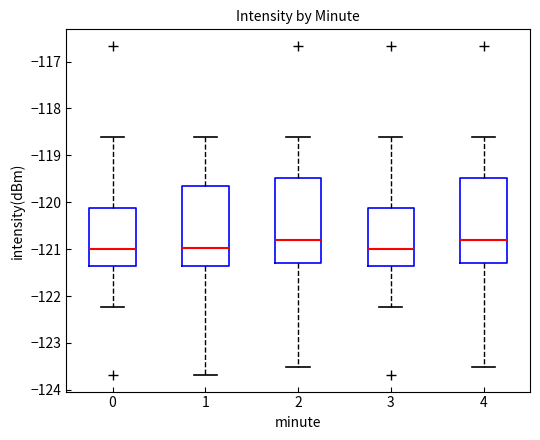

Reading left to right, read every box against the y-axis: the position of its median line, the range the box covers, and the ends of its whiskers. The values are not printed on the chart, so give them approximately, as read against the axis.

0: median -121.0, box -121.4 to -120.1, whiskers -122.2 to -118.6
1: median -121.0, box -121.4 to -119.6, whiskers -123.7 to -118.6
2: median -120.8, box -121.3 to -119.5, whiskers -123.5 to -118.6
3: median -121.0, box -121.4 to -120.1, whiskers -122.2 to -118.6
4: median -120.8, box -121.3 to -119.5, whiskers -123.5 to -118.6